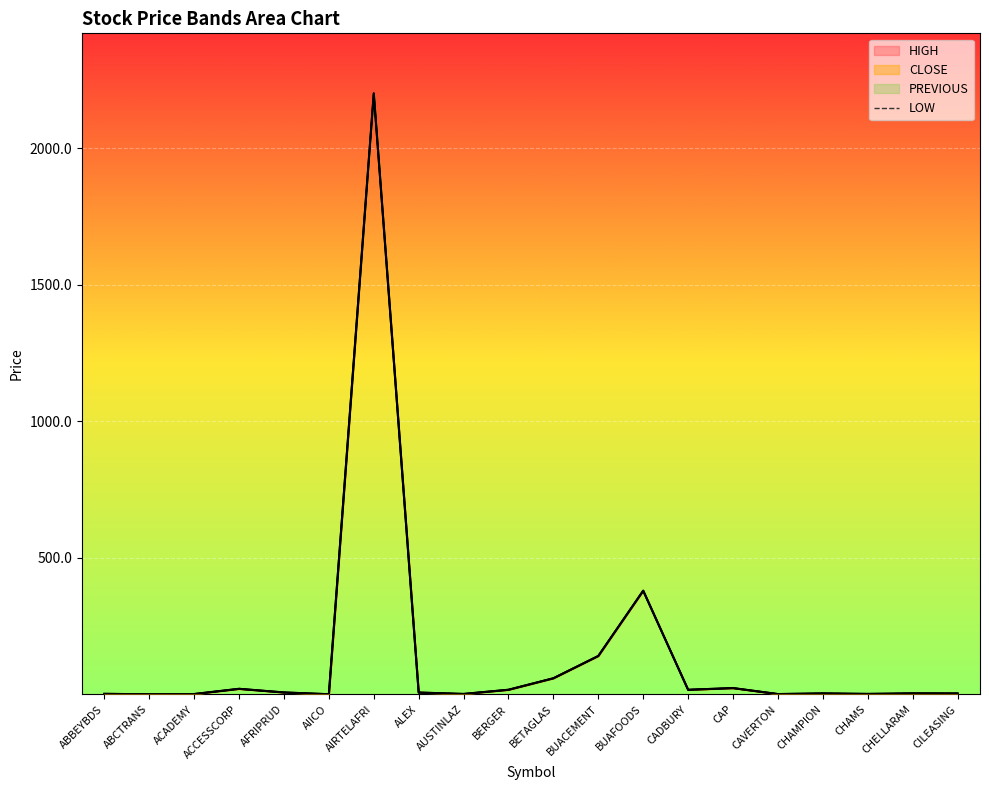

Rank the categories by value from lowest to highest.

ABCTRANS, AIICO, CAVERTON, ACADEMY, AUSTINLAZ, CHAMS, ABBEYBDS, CILEASING, CHELLARAM, CHAMPION, AFRIPRUD, ALEX, CADBURY, BERGER, ACCESSCORP, CAP, BETAGLAS, BUACEMENT, BUAFOODS, AIRTELAFRI